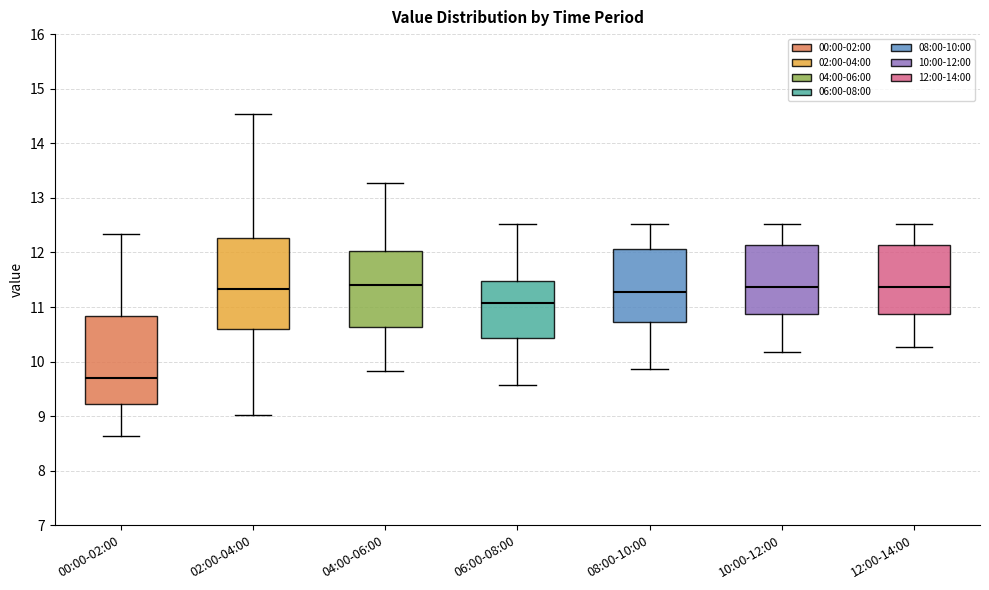

Where does the upper whisker of the box for 02:00-04:00 end on the y-axis? The values are not printed on the chart, so give them approximately, as read against the axis.

14.5